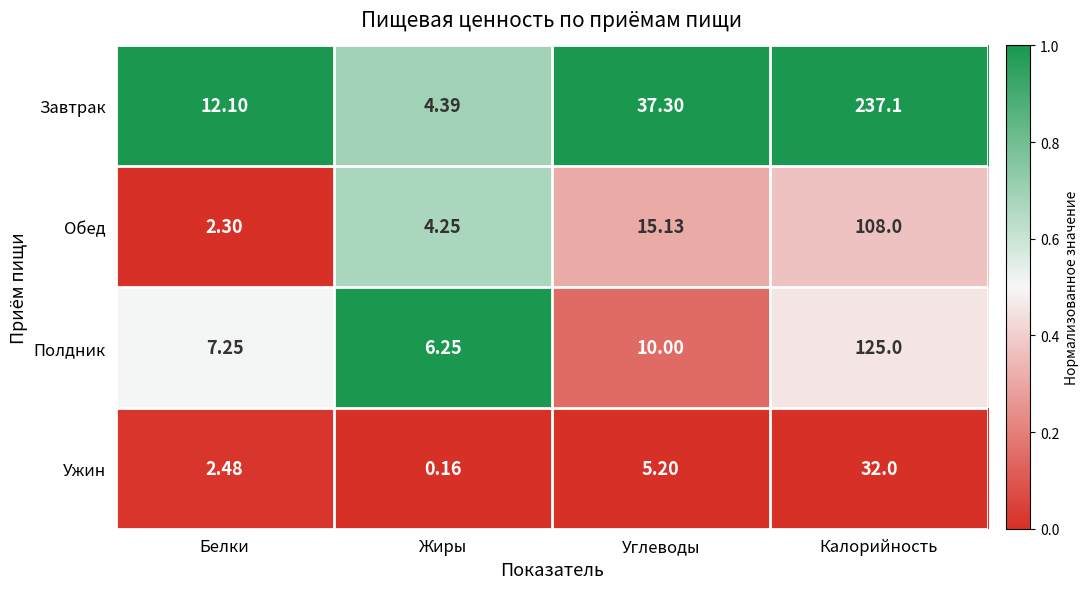

Where is Завтрак nearest to the value 120?

Углеводы